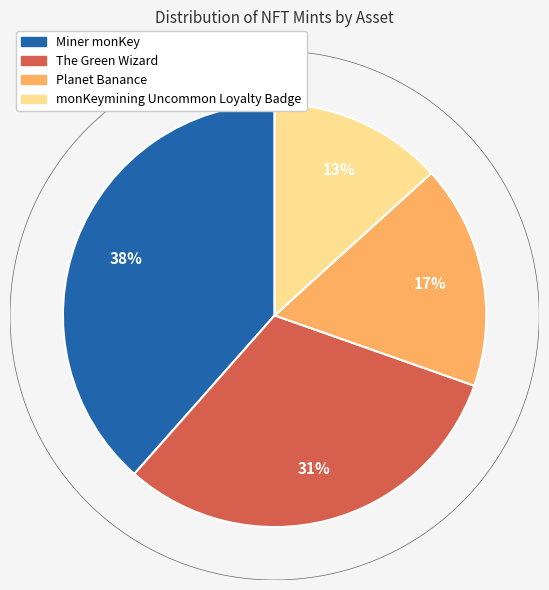

Does any single category account for the majority?

No